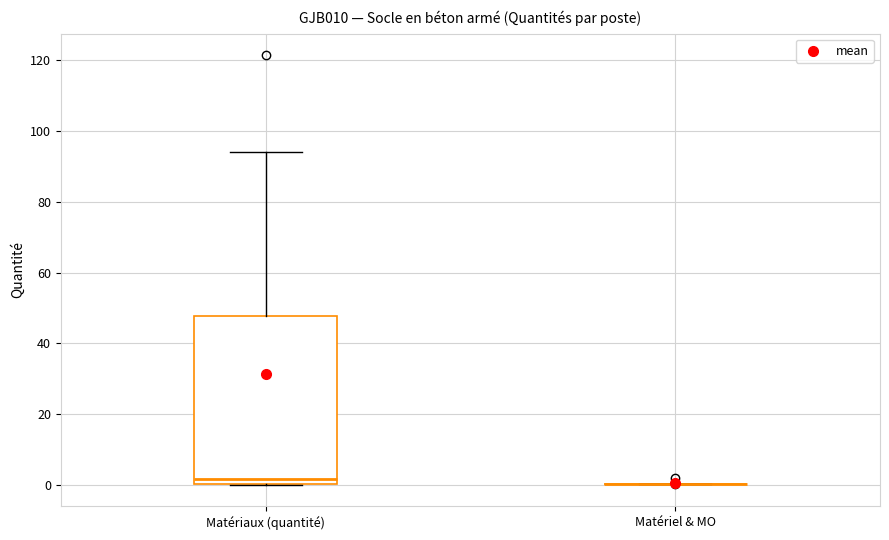

Reading left to right, read every box against the y-axis: the position of its median line, the range the box covers, and the ends of its whiskers. The values are not printed on the chart, so give them approximately, as read against the axis.

Matériaux (quantité): median 2, box 0 to 48, whiskers 0 to 94
Matériel & MO: box collapsed to a line at 0, whiskers 0 to 0